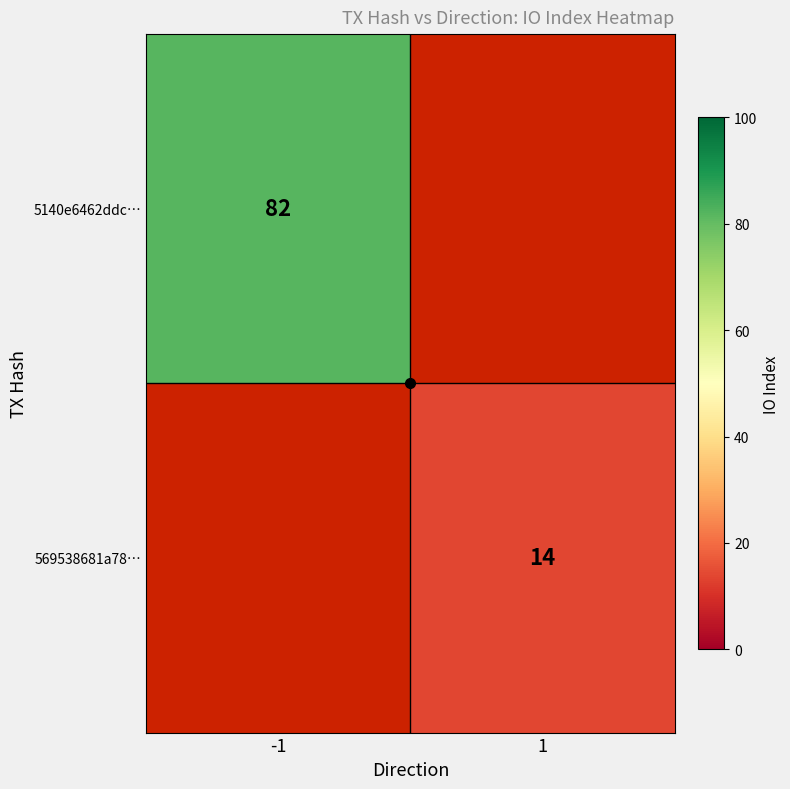

Where is 5140e6462ddc… nearest to the value 82?

-1